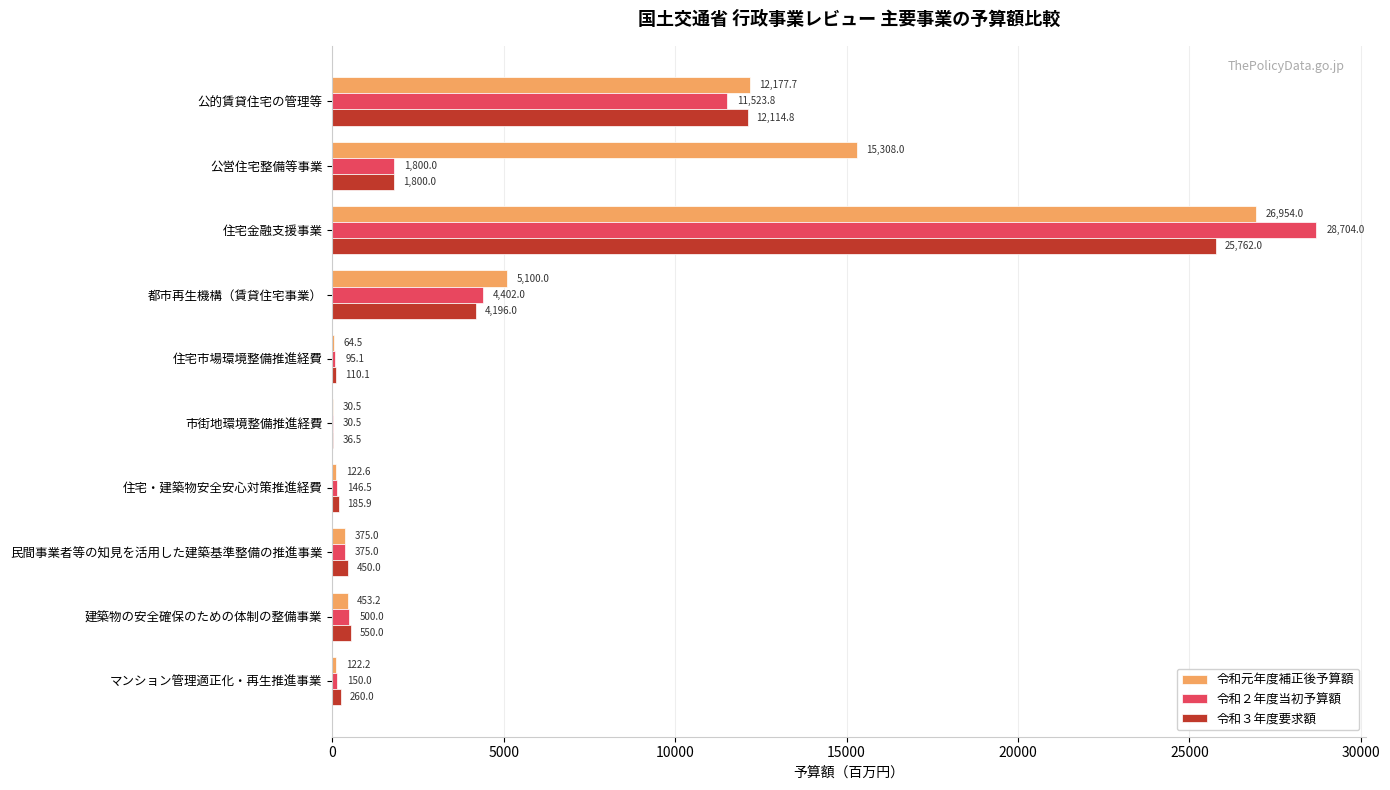

What is the maximum value for 令和３年度要求額?

25762.0